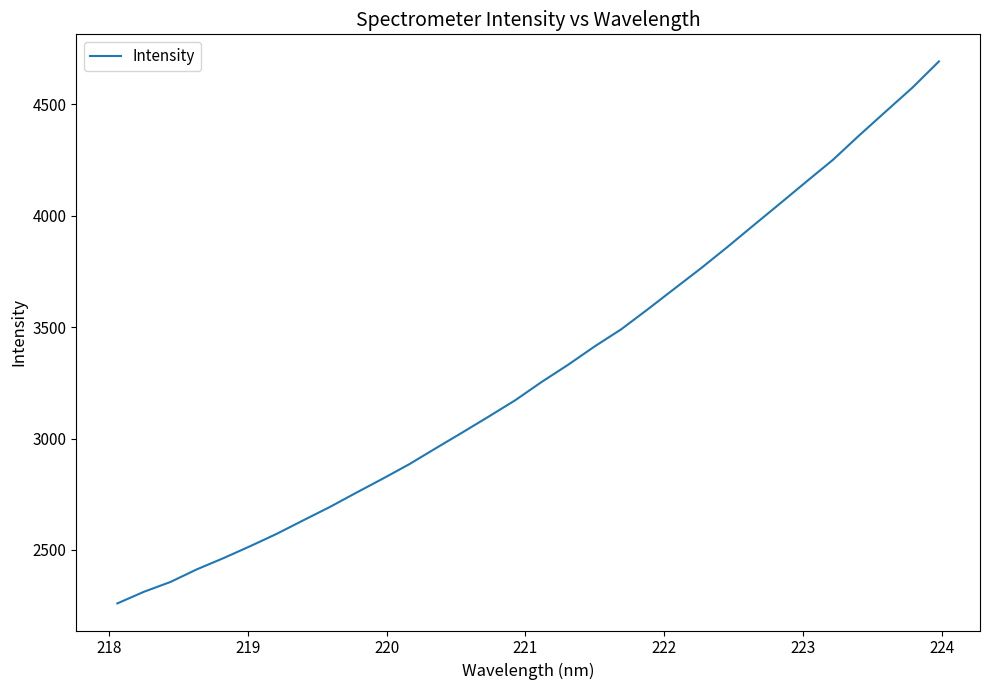

What is the smallest value displayed?

2259.7